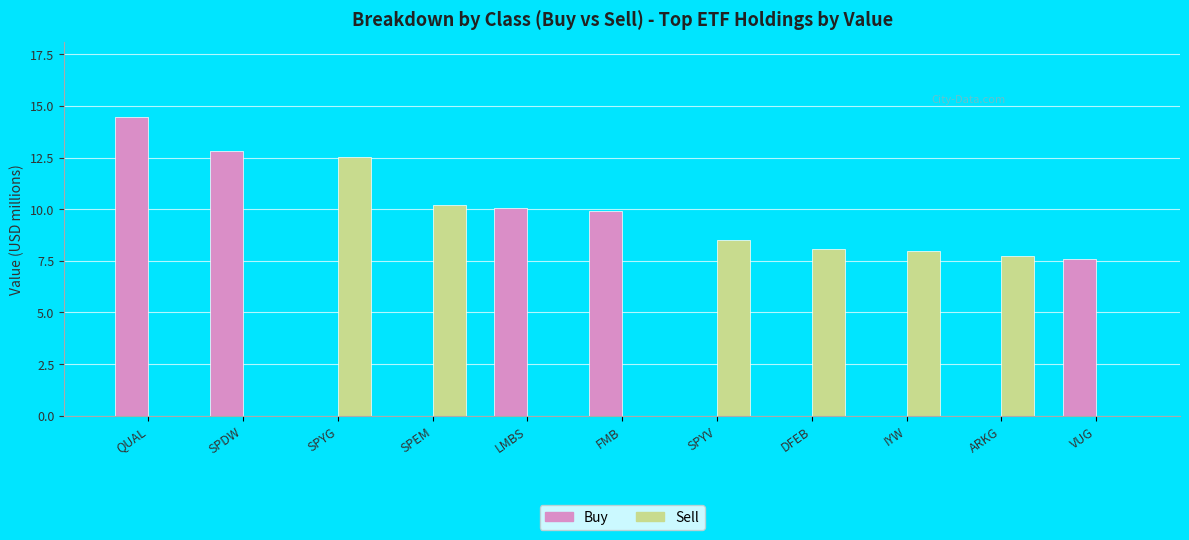

The value of Buy at VUG is 3.3. True or false?

False